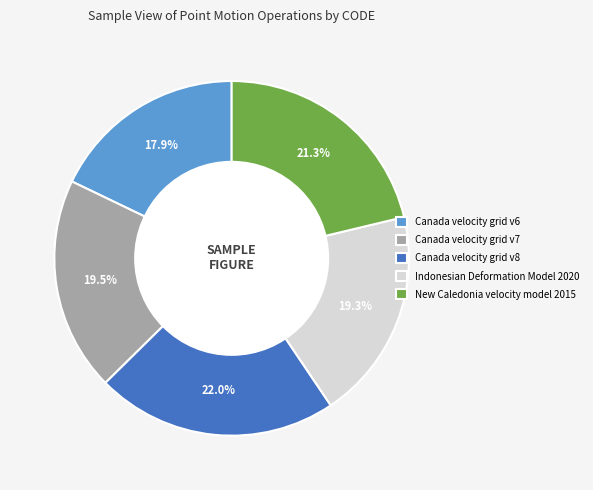

The Canada velocity grid v6 slice represents 18% of the pie. True or false?

True